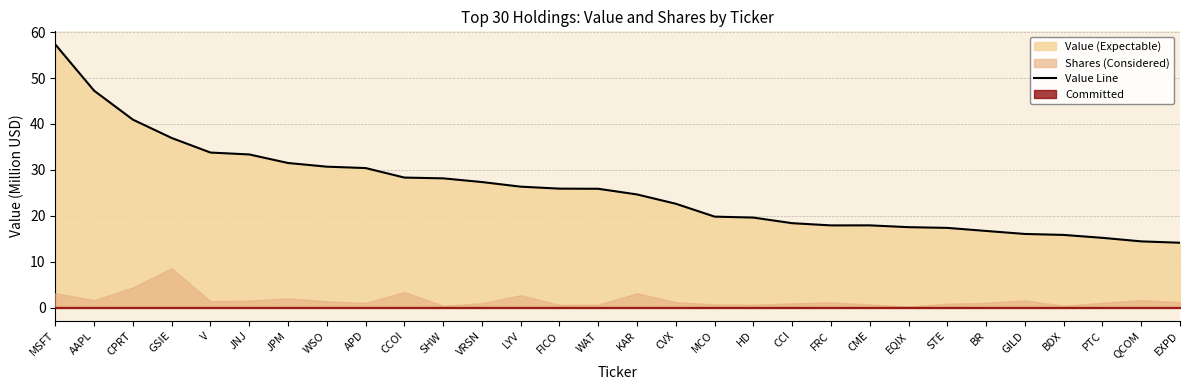

How many interior local peaks (higher than both neighbors) does the data have?

1